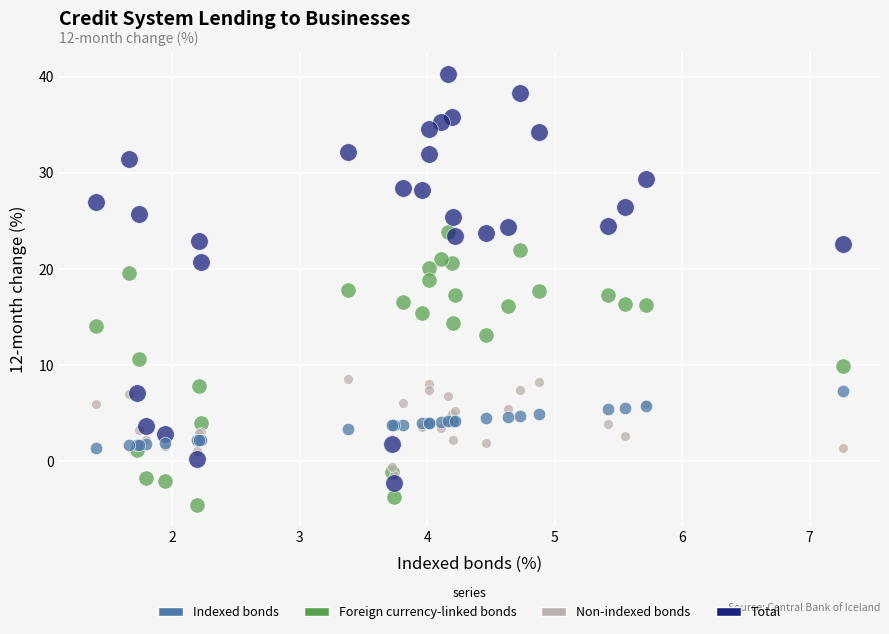

Which series has the largest Y range (max minus min)?

Total